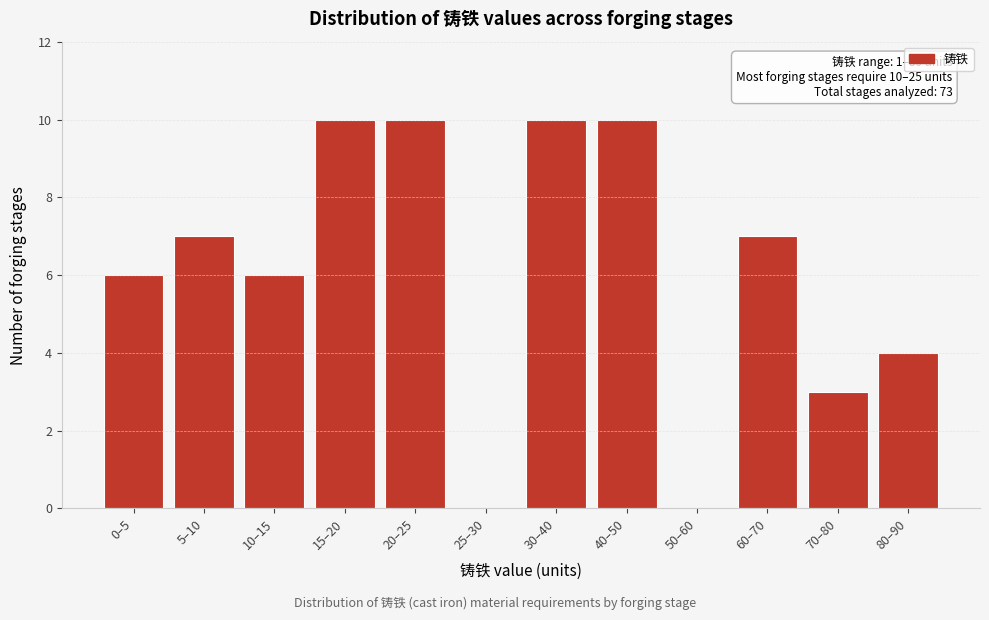

Reading left to right, list all the values displayed in this chart.

0–5=6	5–10=7	10–15=6	15–20=10	20–25=10	25–30=0	30–40=10	40–50=10	50–60=0	60–70=7	70–80=3	80–90=4